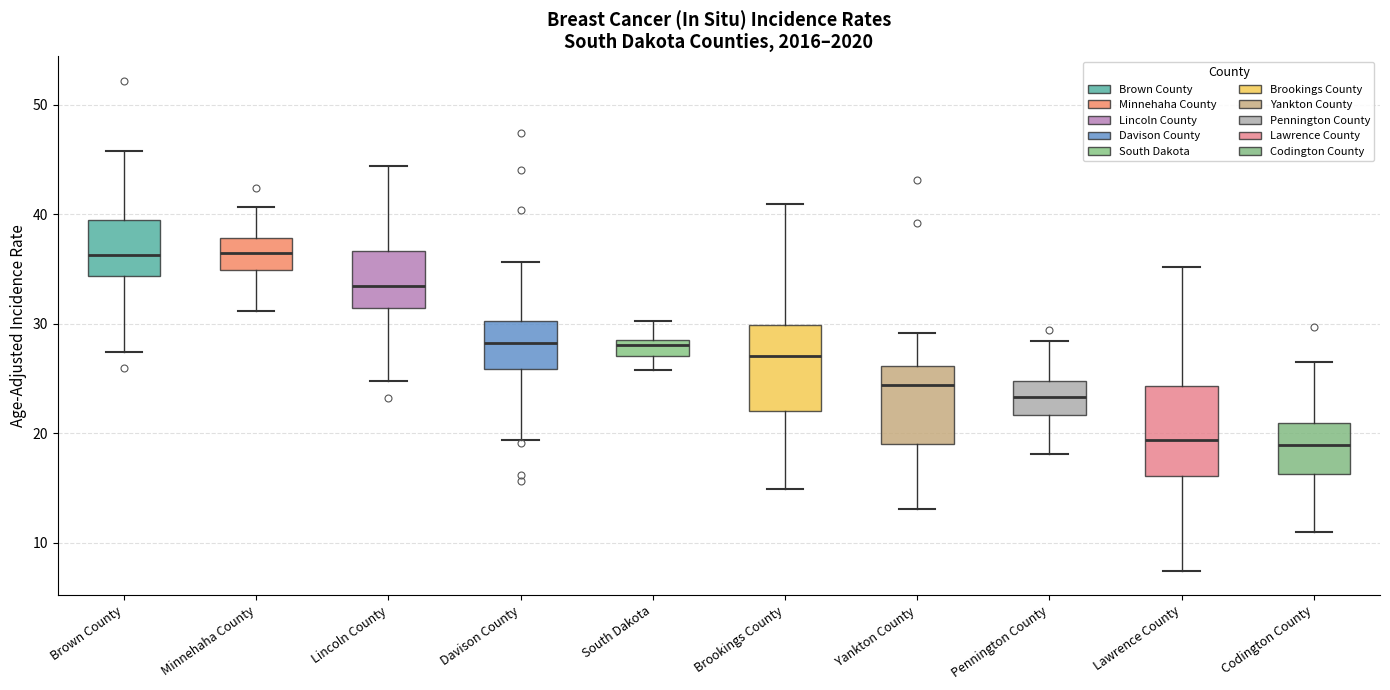

Where is the lower edge of the box for Minnehaha County on the y-axis? The values are not printed on the chart, so give them approximately, as read against the axis.

35